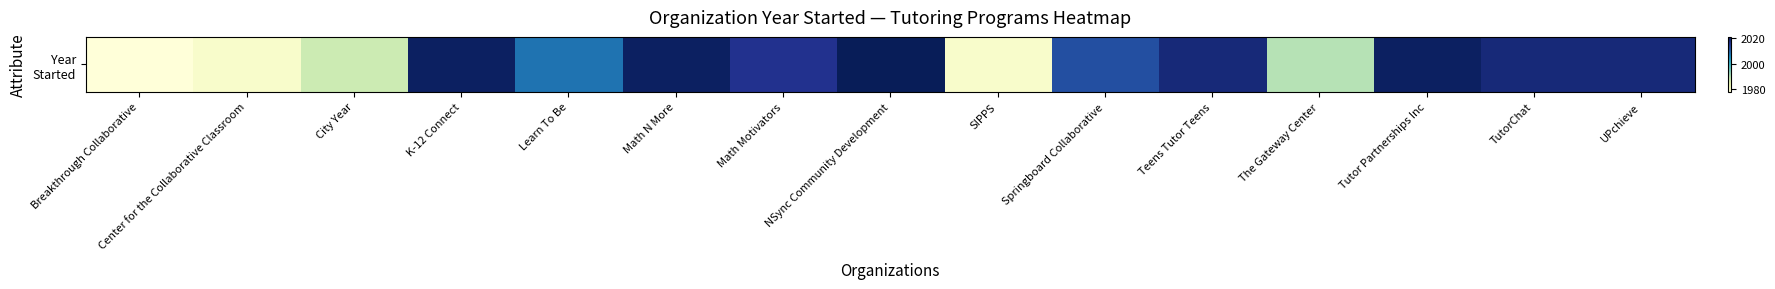

Where does the data first go above 2016?

K-12 Connect